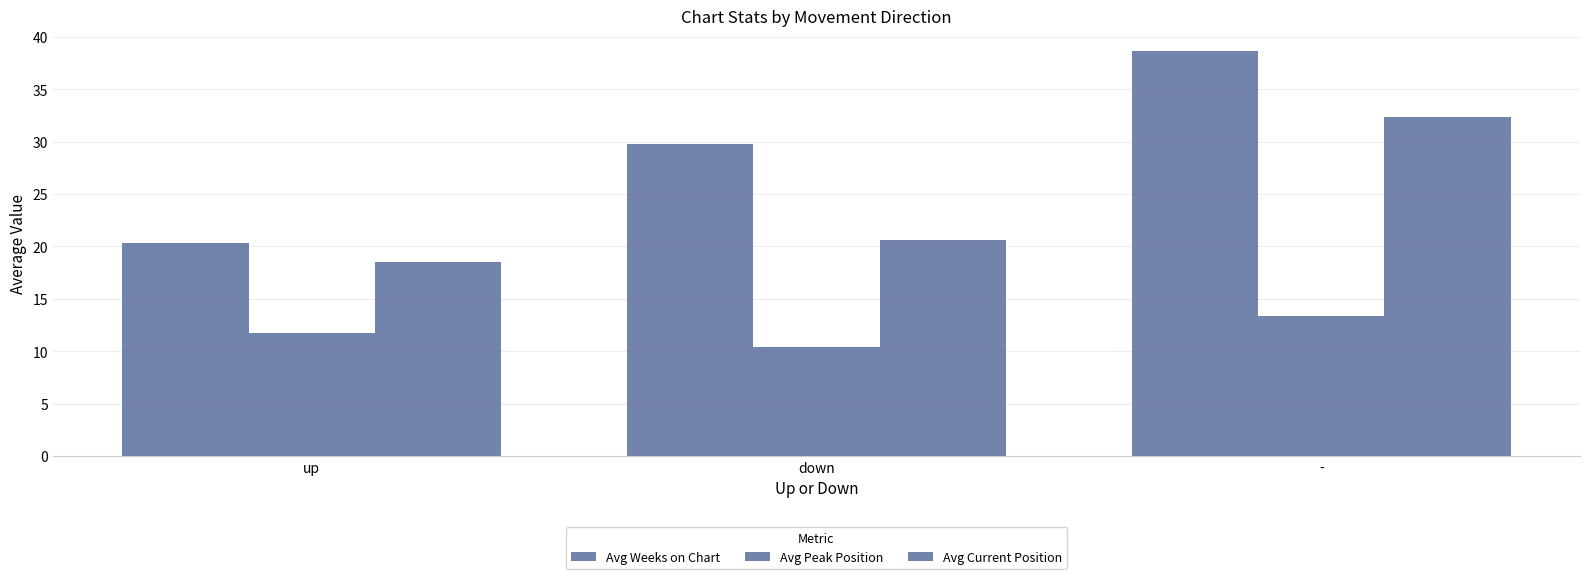

Does the chart contain stacked bars?

No